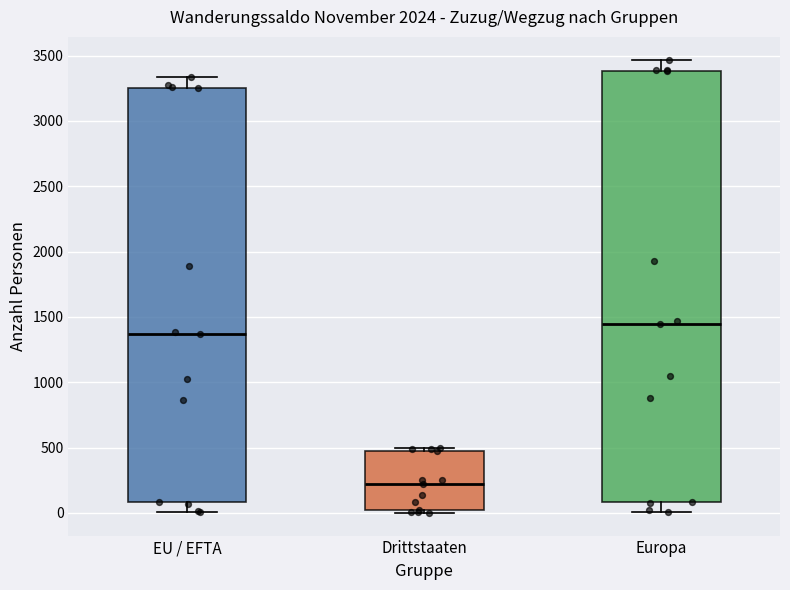

Where does the upper whisker of the box for Europa end on the y-axis? The values are not printed on the chart, so give them approximately, as read against the axis.

3450